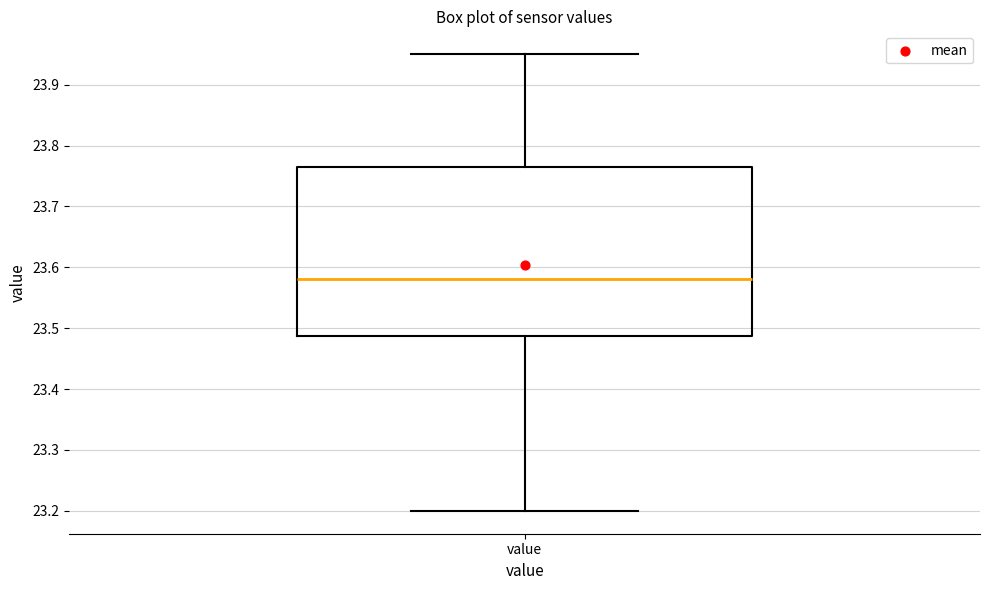

Transcribe this box plot: give where the median line is, the range the box spans, and where the two whiskers end, as read against the y-axis. The values are not printed on the chart, so give them approximately, as read against the axis.

median 23.58, box 23.49 to 23.77, whiskers 23.20 to 23.95